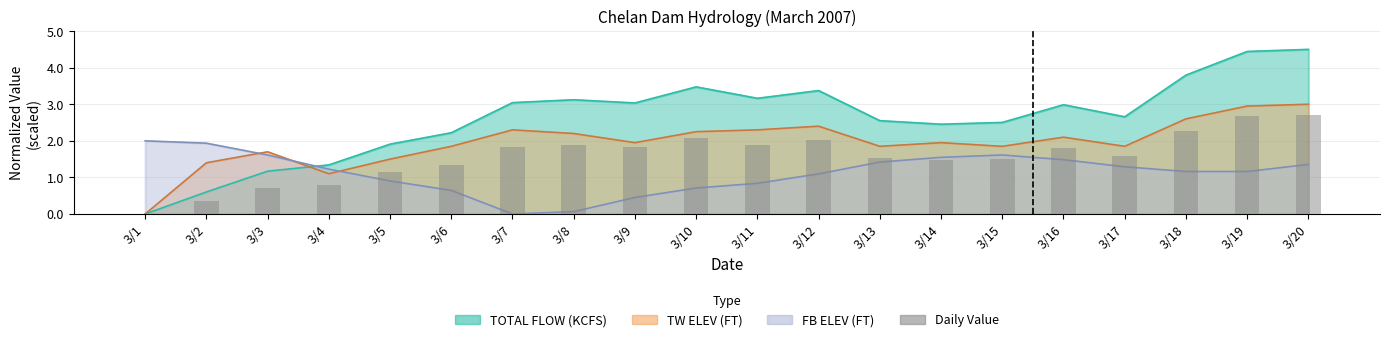

Reading left to right, transcribe all the data shown in this chart.

3/1=0.0	3/2=0.4	3/3=0.7	3/4=0.8	3/5=1.1	3/6=1.3	3/7=1.8	3/8=1.9	3/9=1.8	3/10=2.1	3/11=1.9	3/12=2.0	3/13=1.5	3/14=1.5	3/15=1.5	3/16=1.8	3/17=1.6	3/18=2.3	3/19=2.7	3/20=2.7